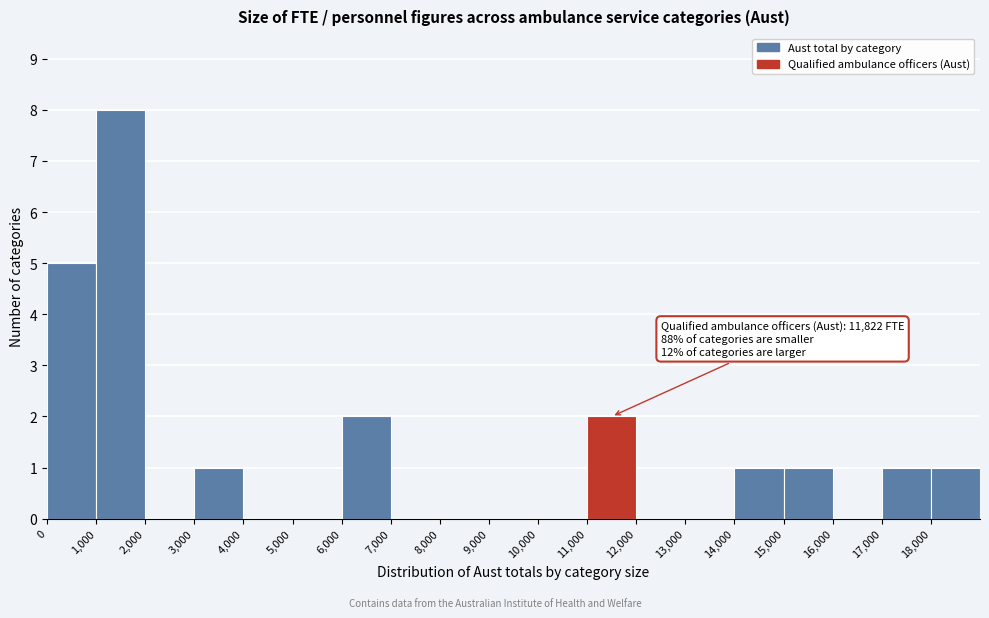

Which range on the x-axis has the tallest bar?

1000 to 2000